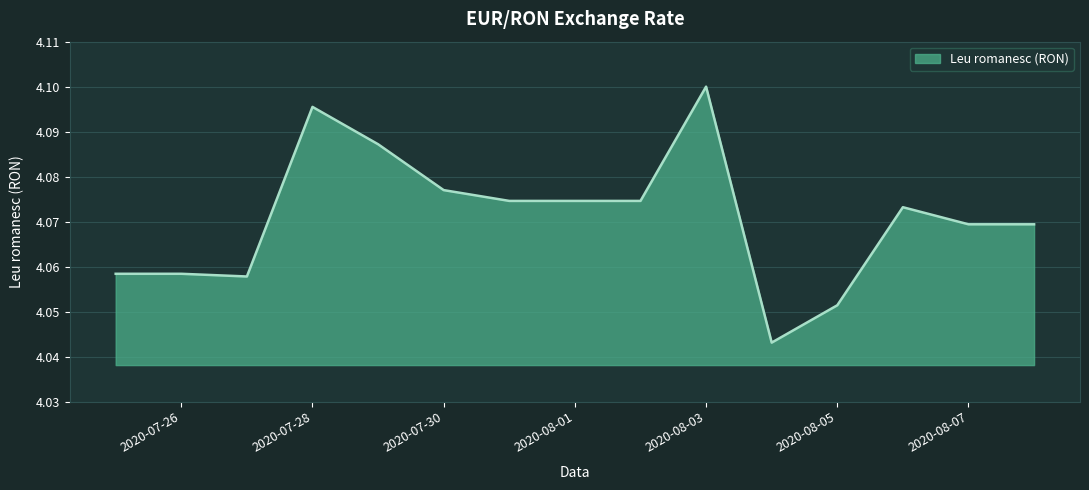

Rank the categories by value from highest to lowest.

2020-08-03, 2020-07-28, 2020-07-29, 2020-07-30, 2020-07-31, 2020-08-01, 2020-08-02, 2020-08-06, 2020-08-07, 2020-08-08, 2020-07-25, 2020-07-26, 2020-07-27, 2020-08-05, 2020-08-04